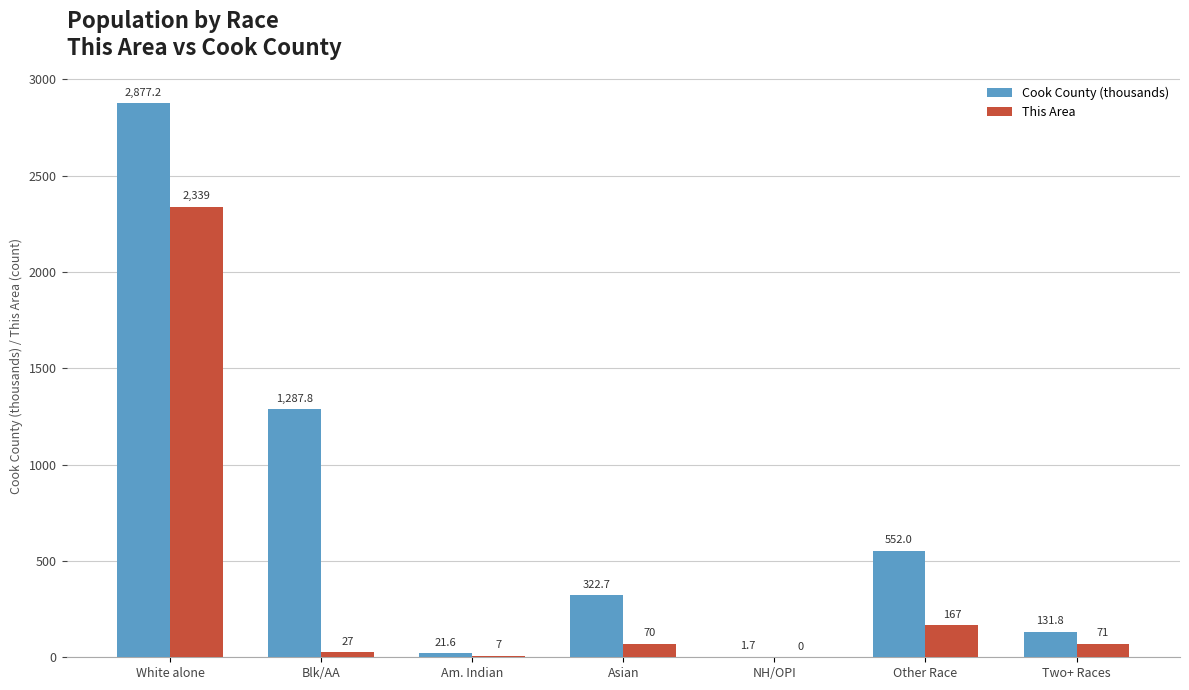

The value of This Area at NH/OPI is 1167.6. True or false?

False